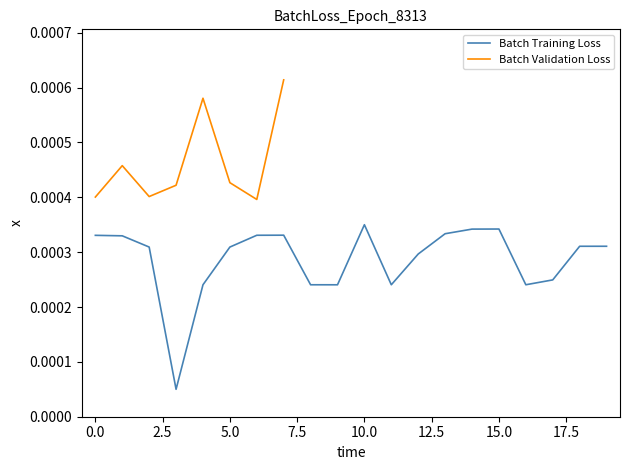

Is this an area chart (filled region under the line)?

No